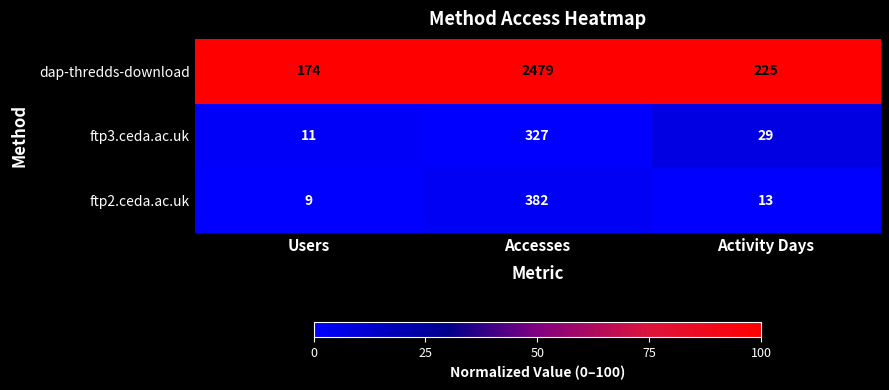

At which label does ftp2.ceda.ac.uk reach its minimum?

Users